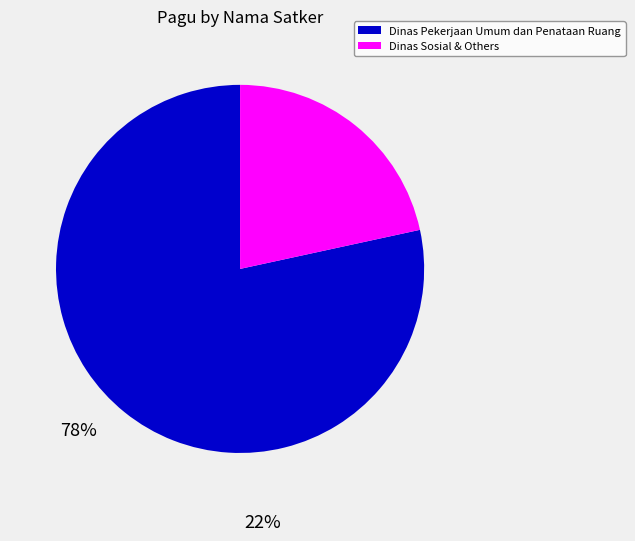

Does any single category account for the majority?

Yes